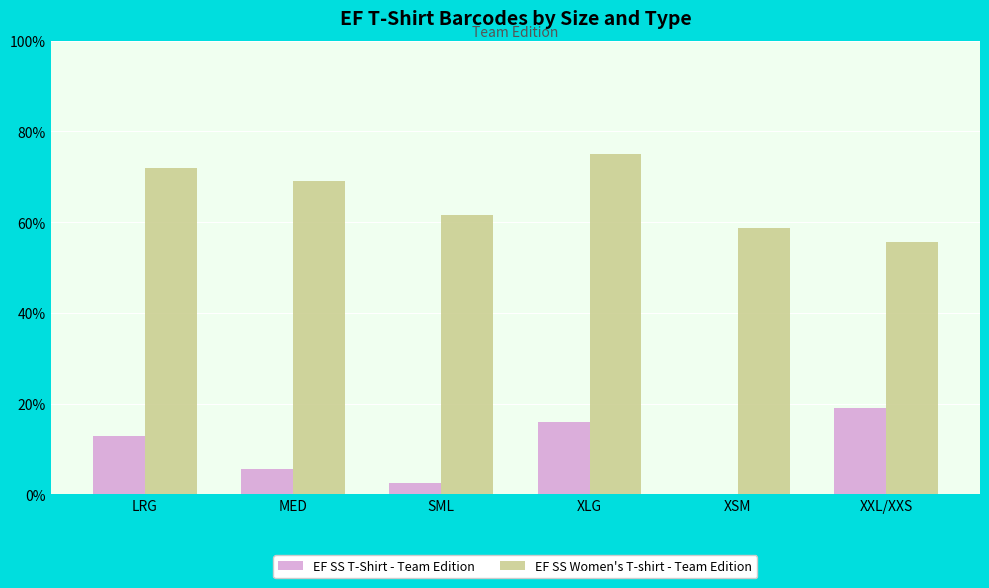

What is the total value across all series at LRG?

84.9